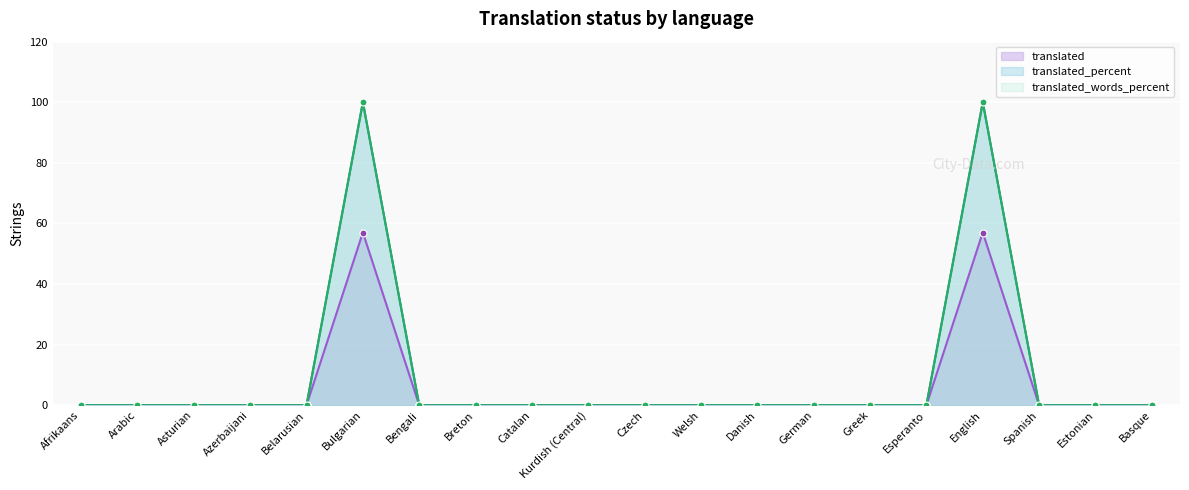

In translated, how many points are higher than both neighbors (excluding endpoints)?

2